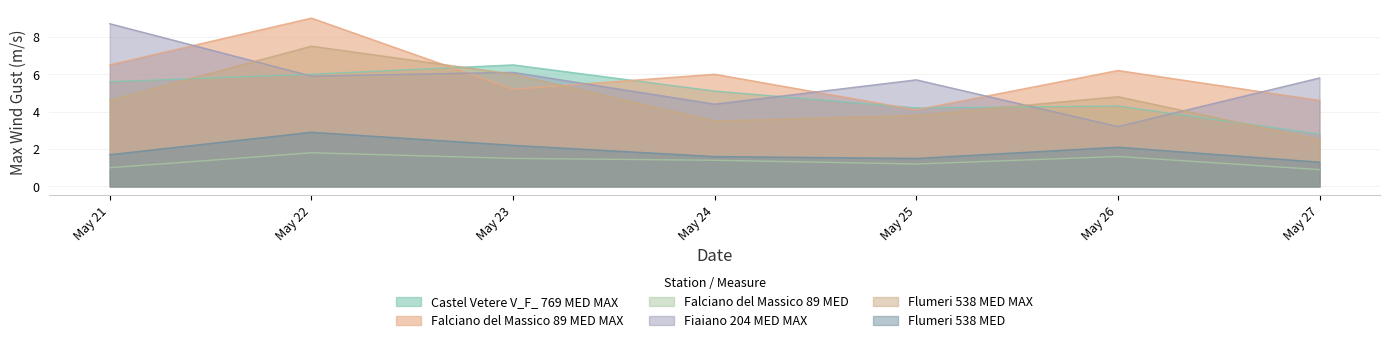

Which series has the largest range (max minus min)?

Fiaiano 204 MED MAX